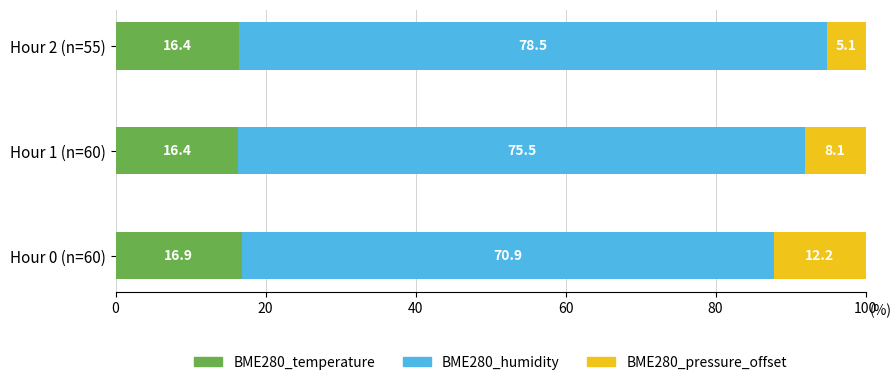

The BME280_temperature series shows 16.4 at Hour 1 (n=60). True or false?

True